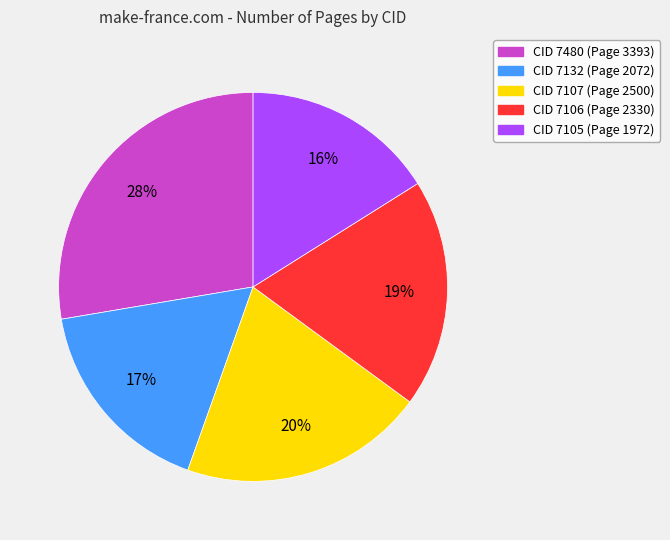

Does any single category account for the majority?

No